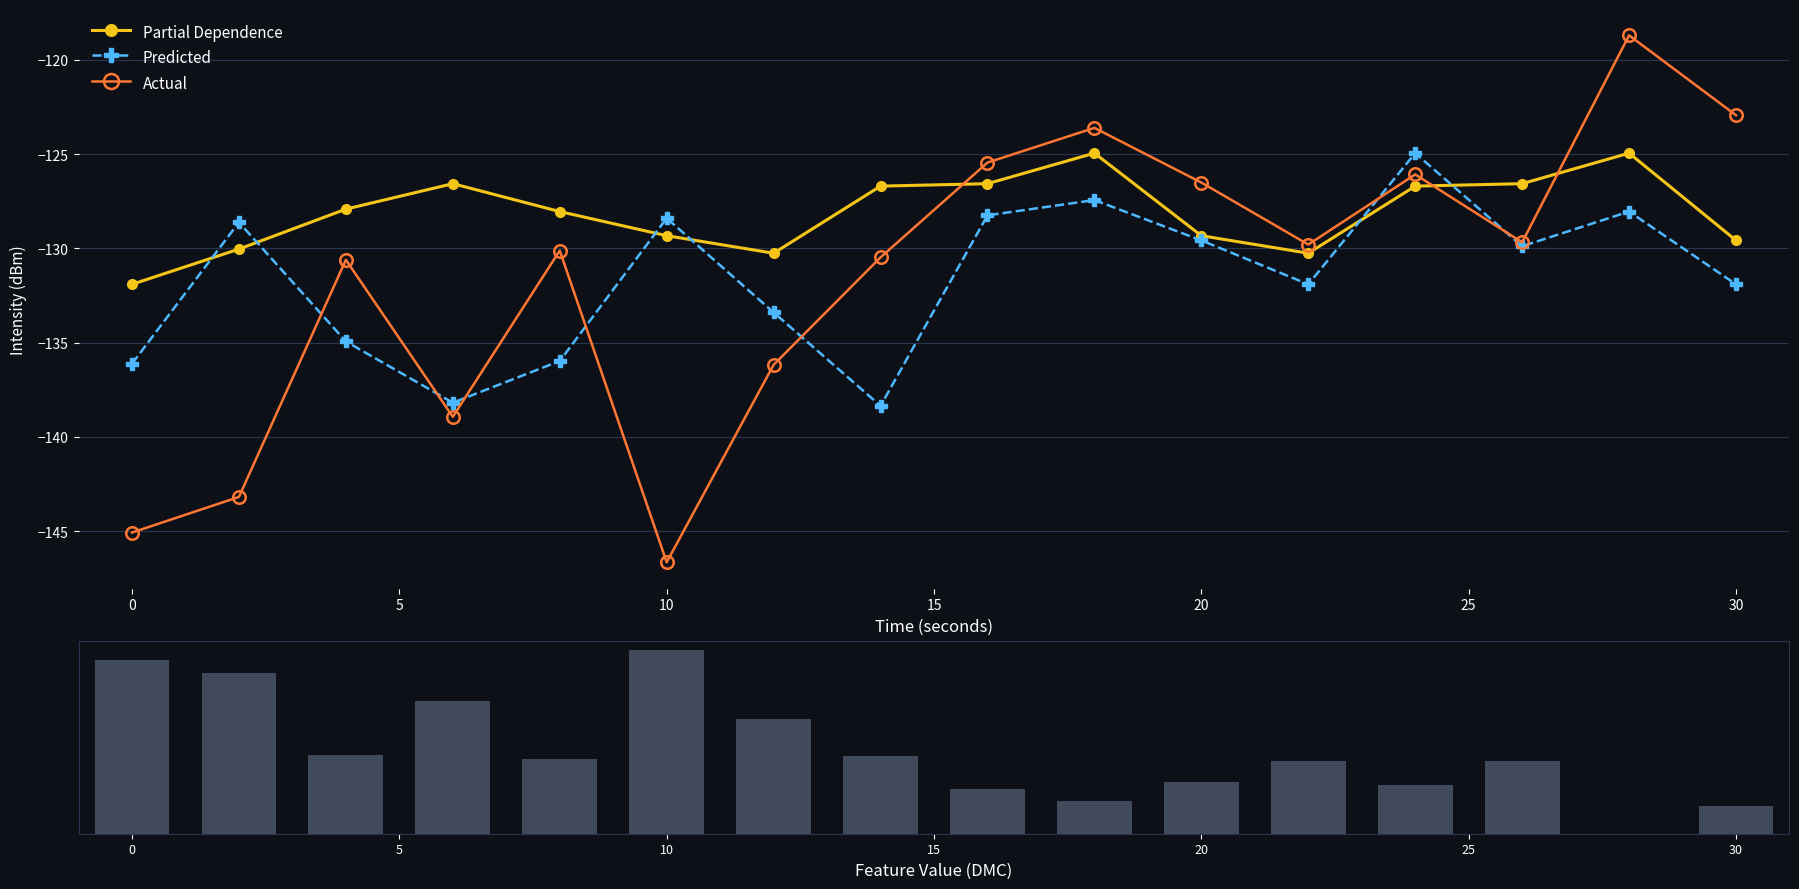

How many interior local peaks does the Actual series have?

5